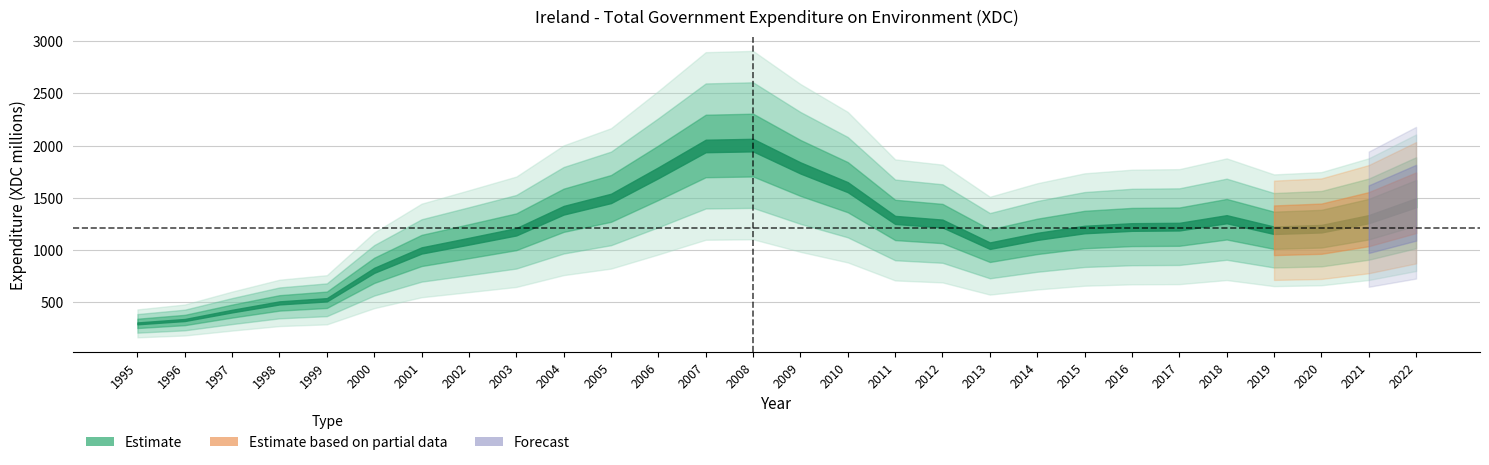

What is the difference between the second highest and minimum values?

1698.6